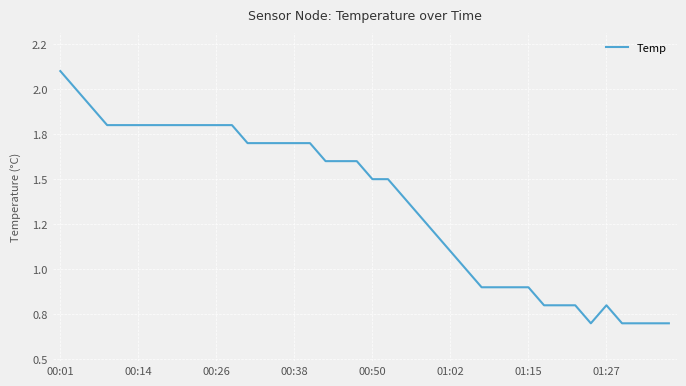

Does the chart have visible grid lines?

Yes